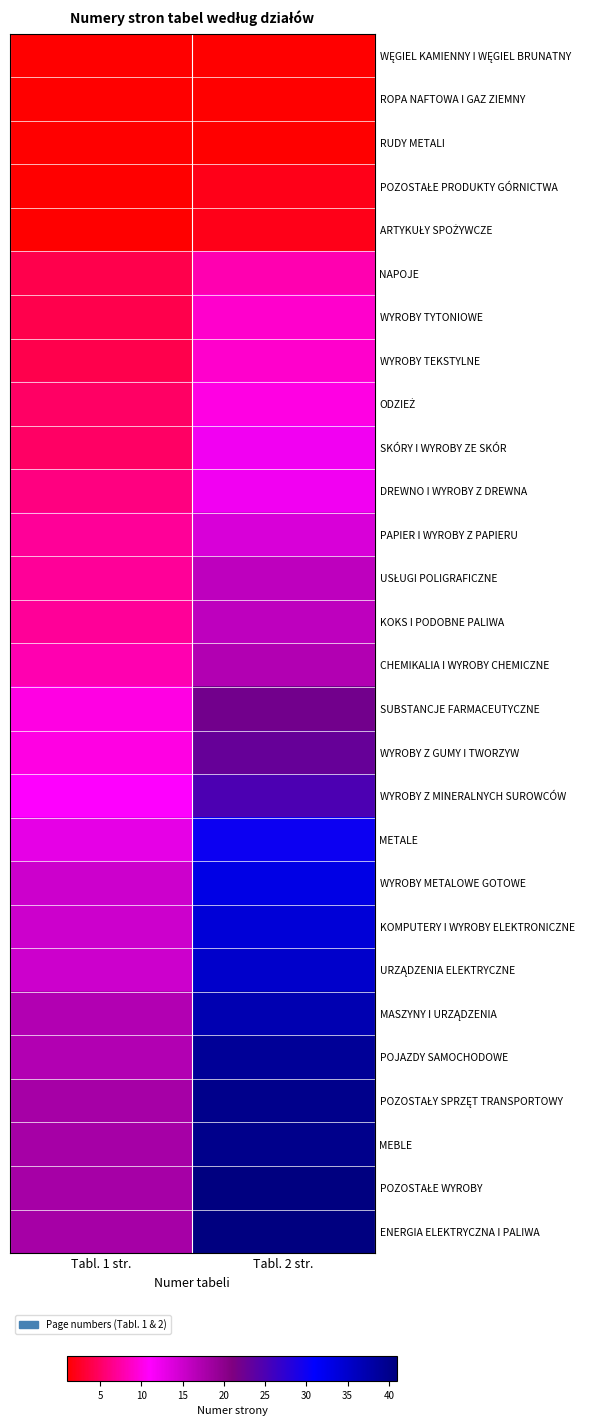

Count the number of categories in the chart.

2